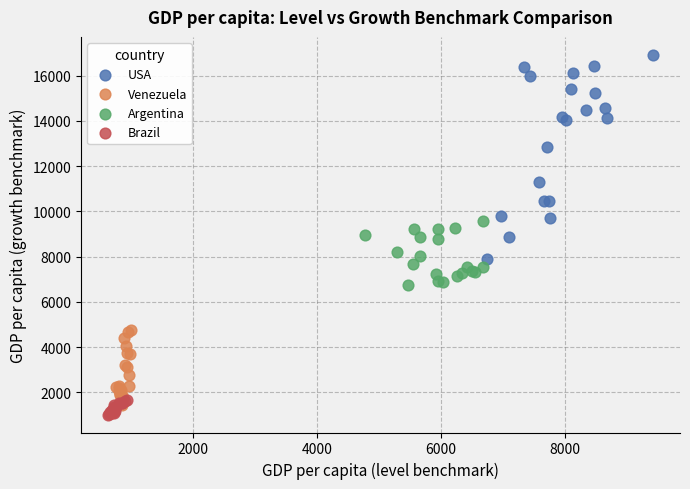

Which series contains the lowest Y value?

Brazil